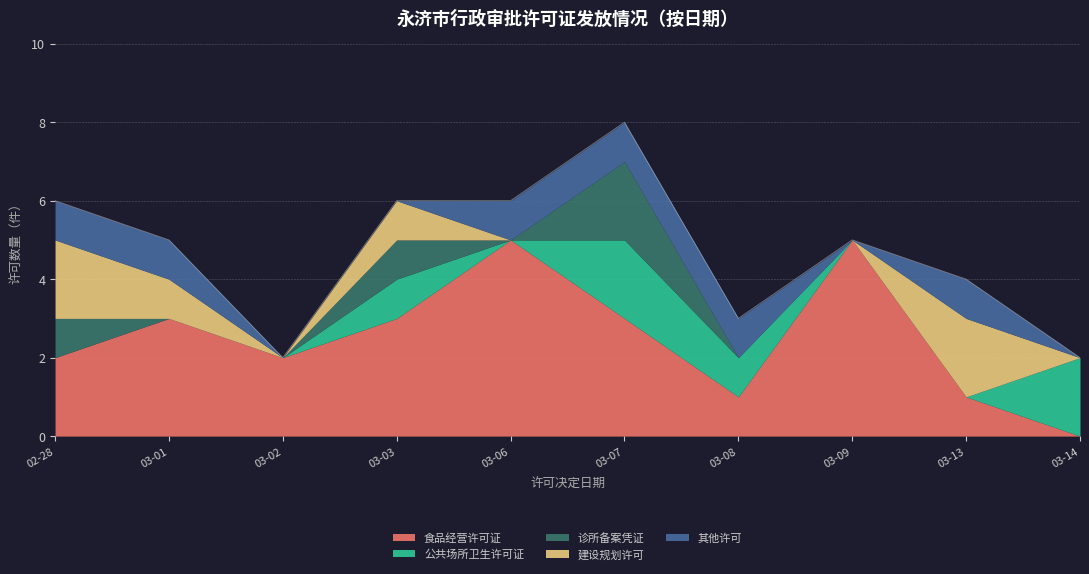

How many series are shown in this chart?

5